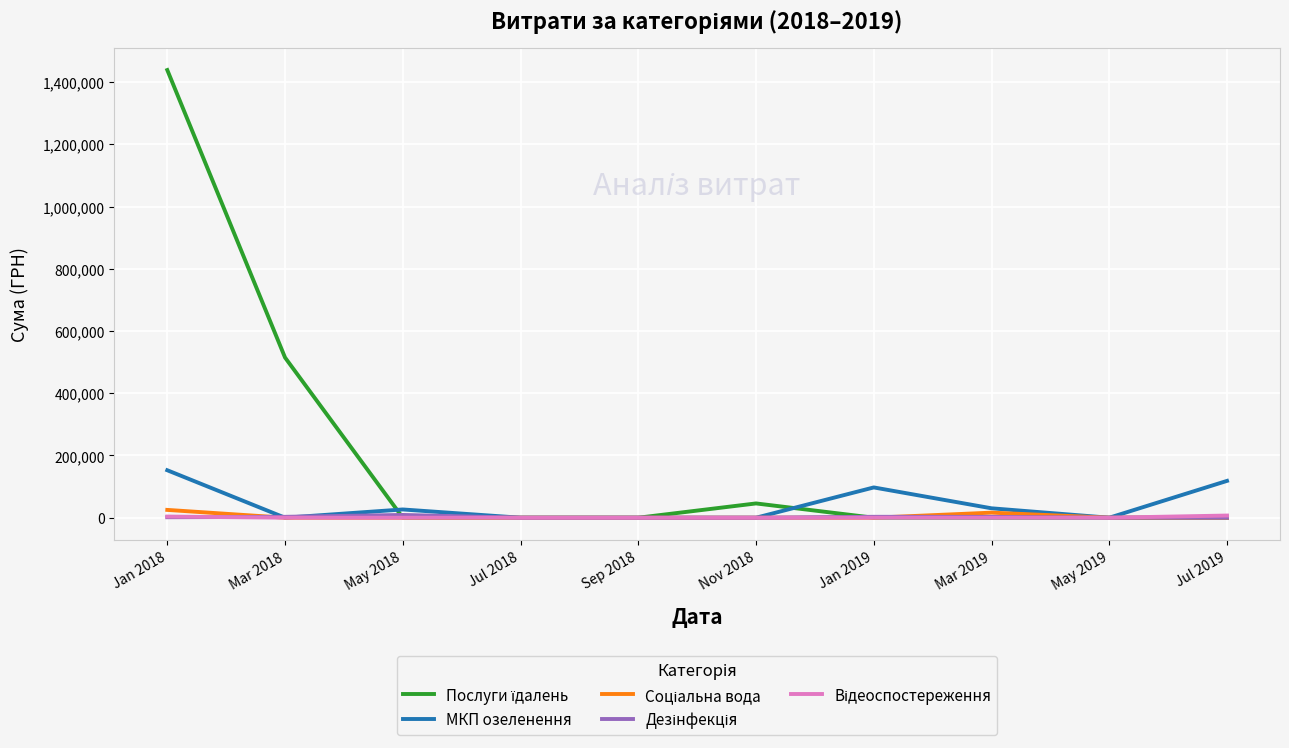

What is the total value across all series at Nov 2018?

45904.4